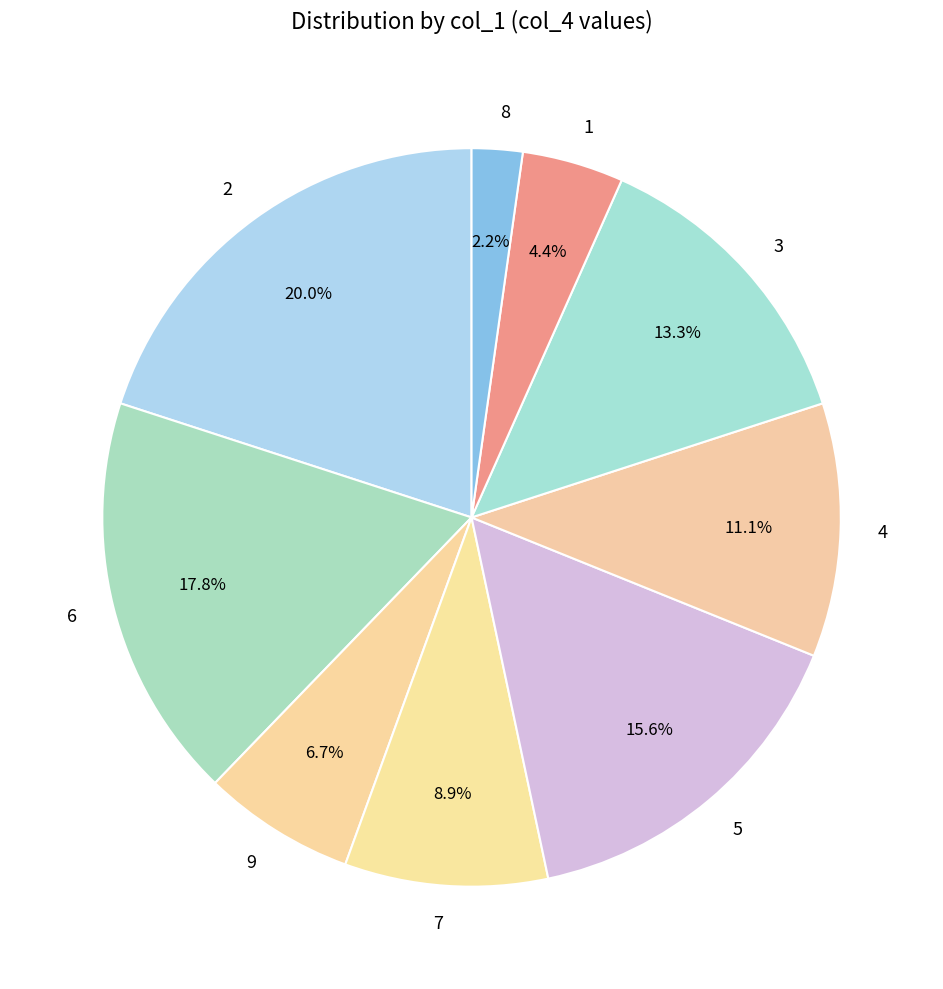

Between 4 and 5, which is larger?

5